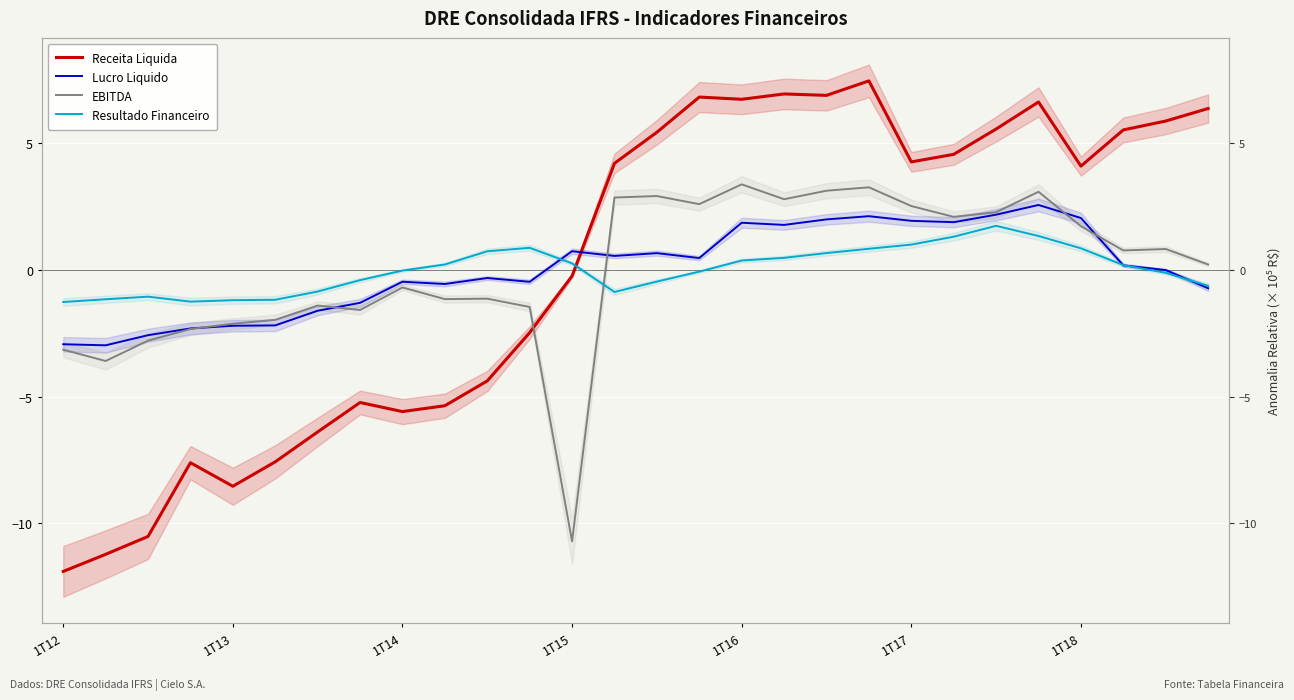

What is the difference between the highest and lowest values at 9?

5.6